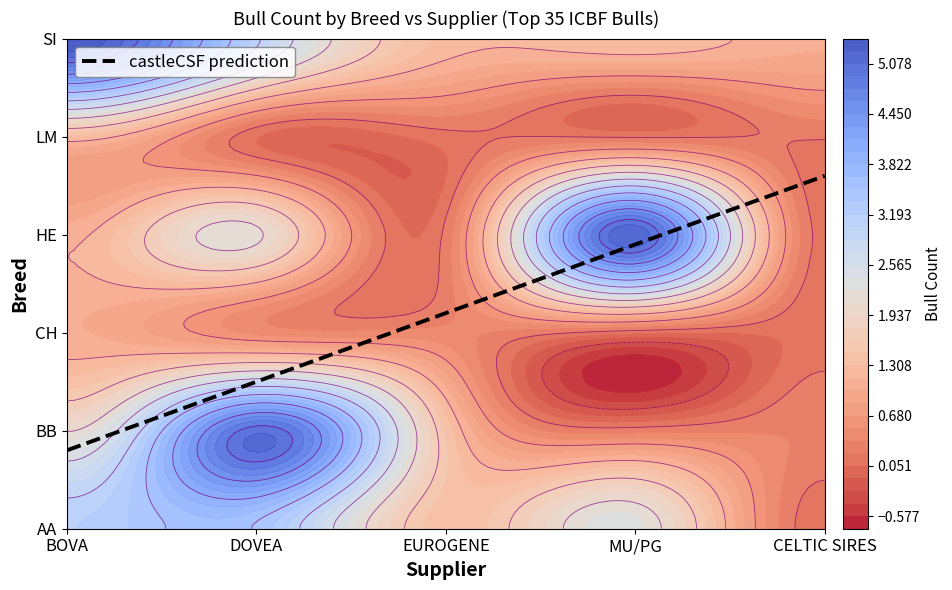

What is the sum of all BB values?

8